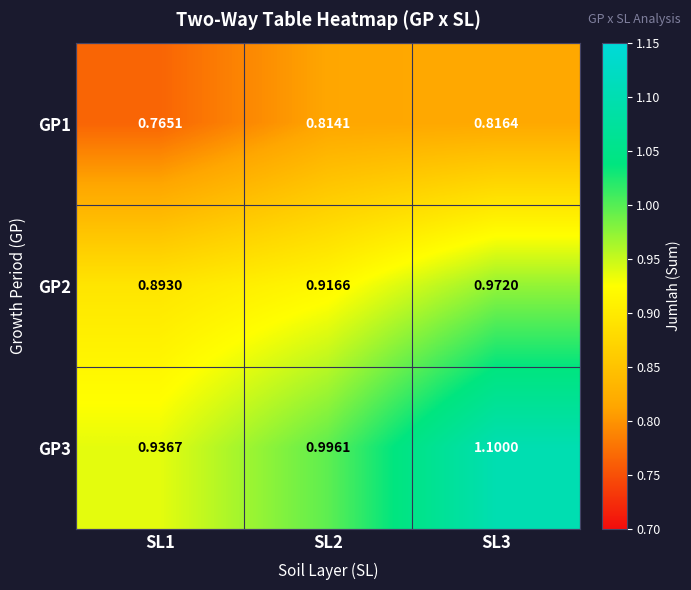

What is the spread (max minus min) of values at SL3?

0.3